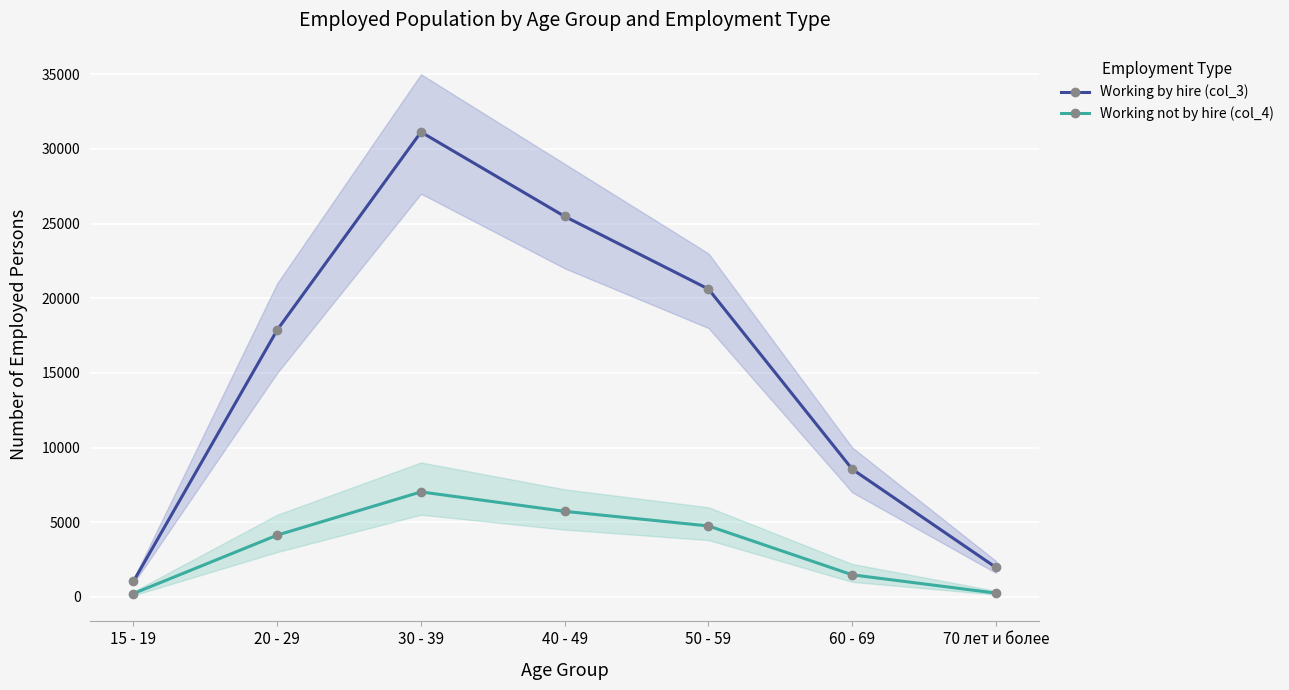

What is the greatest value displayed?

31131